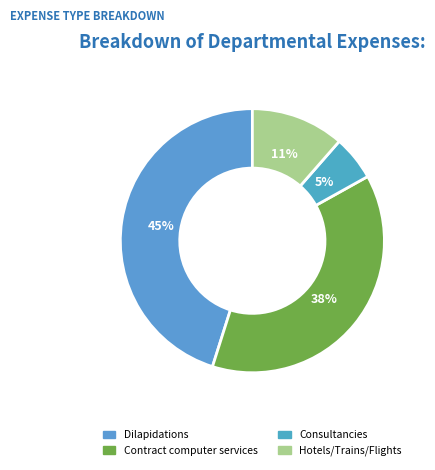

How many slices are in this pie chart?

4